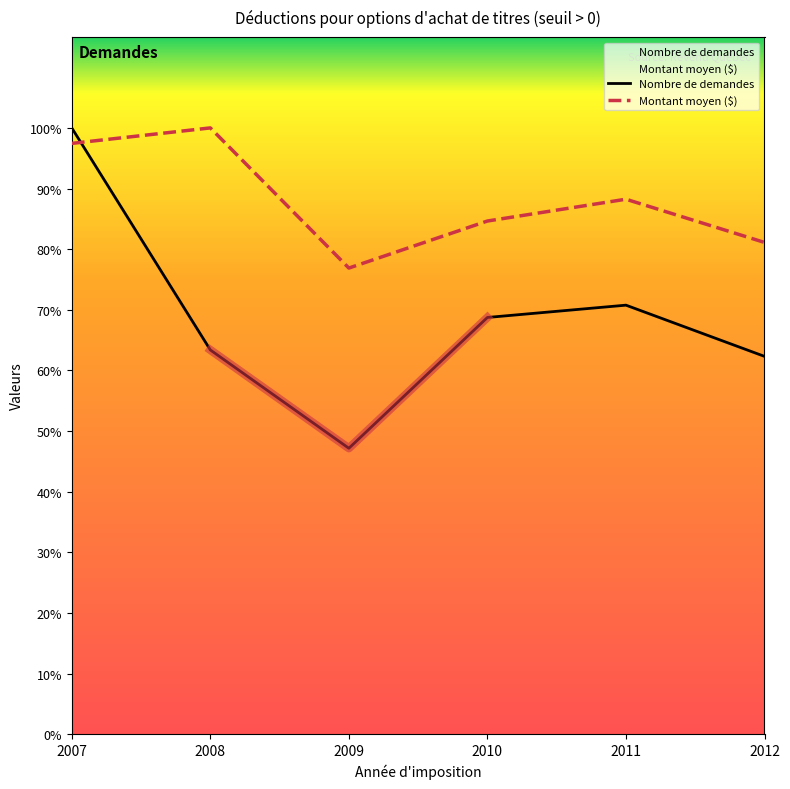

Between 2012 and 2009, which is larger?

2012